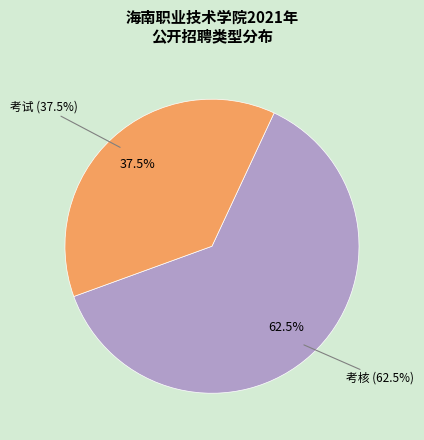

Count the number of slices in the pie.

2